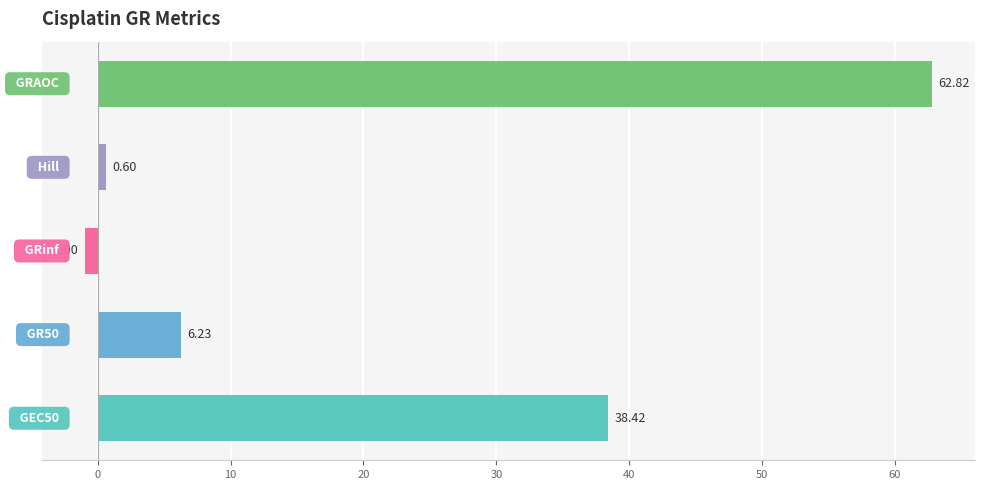

What is the sum of all values?

107.1